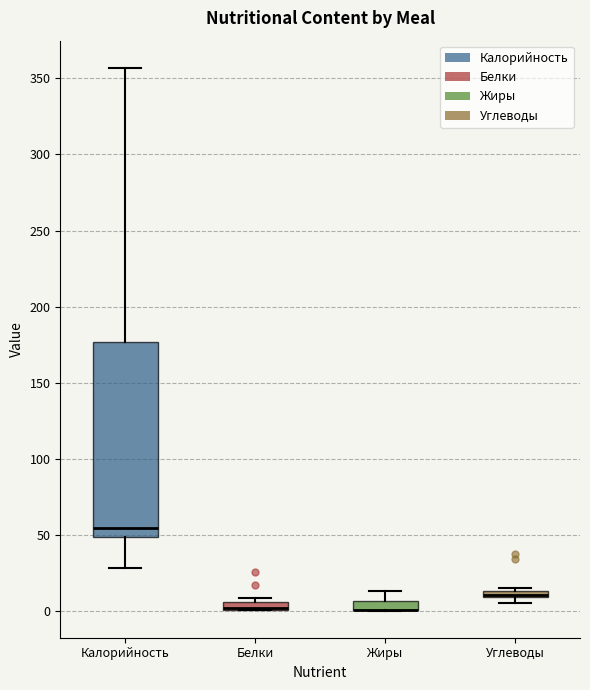

Which box is the tallest, from its lower edge to its upper edge?

Калорийность